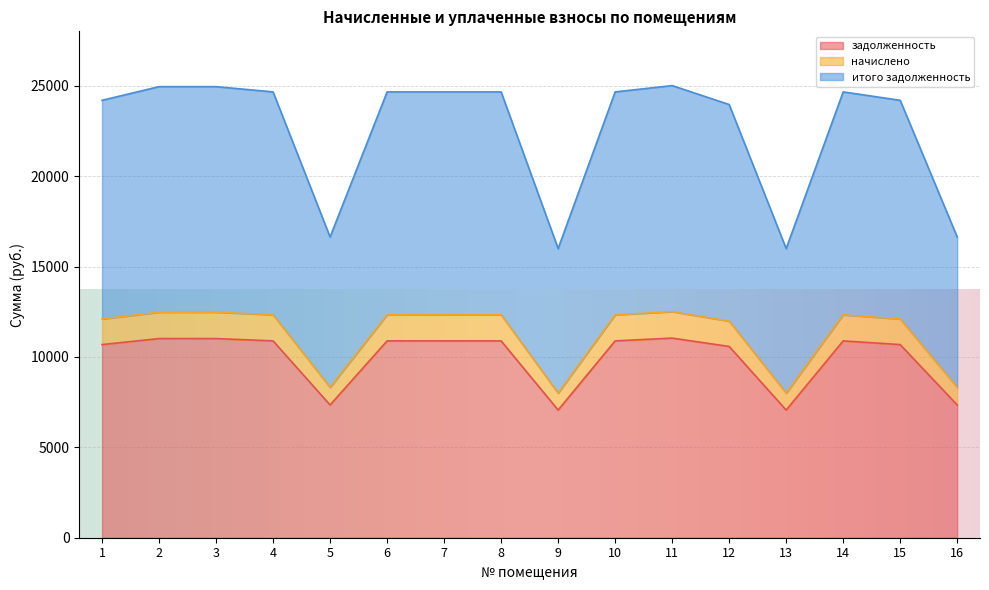

Reading right to left, list all the values displayed in this chart.

задолженность: 7344.5	10682.9	10888.3	7062.0	10580.2	11042.4	10888.3	7062.0	10888.3	10888.3	10888.3	7344.5	10888.3	11016.7	11016.7	10682.9
начислено: 8317.4	12098.1	12330.8	7997.6	11981.8	12505.3	12330.8	7997.6	12330.8	12330.8	12330.8	8317.4	12330.8	12476.2	12476.2	12098.1
итого задолженность: 16634.9	24196.2	24661.6	15995.2	23963.5	25010.5	24661.6	15995.2	24661.6	24661.6	24661.6	16634.9	24661.6	24952.3	24952.3	24196.2